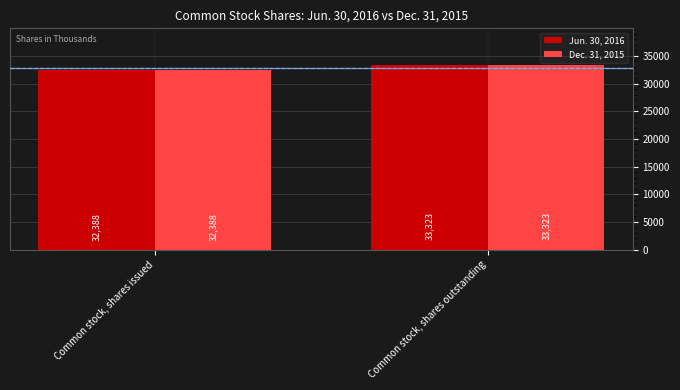

What is the total value across all series at Common stock, shares issued?

64776